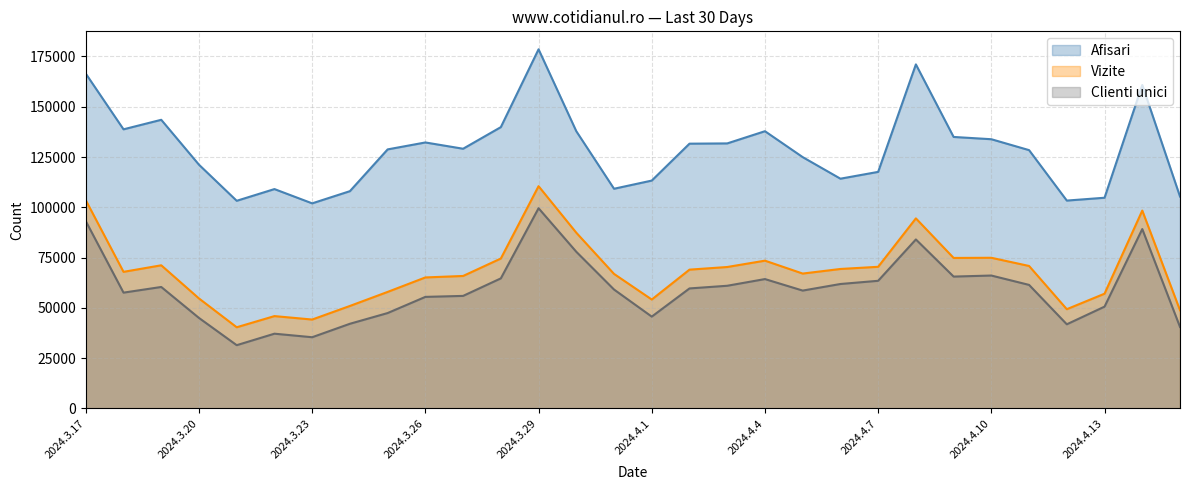

What is the smallest value displayed?

31462